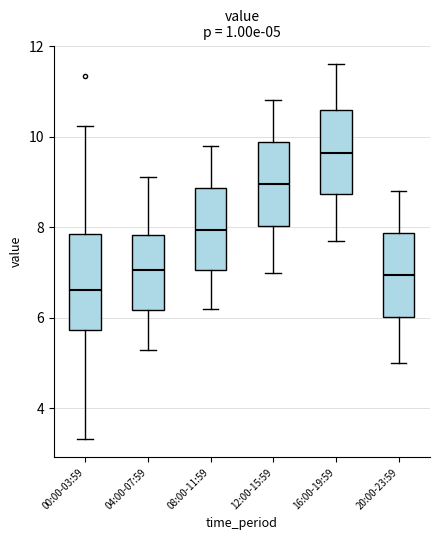

Which box has the lowest median line?

00:00-03:59